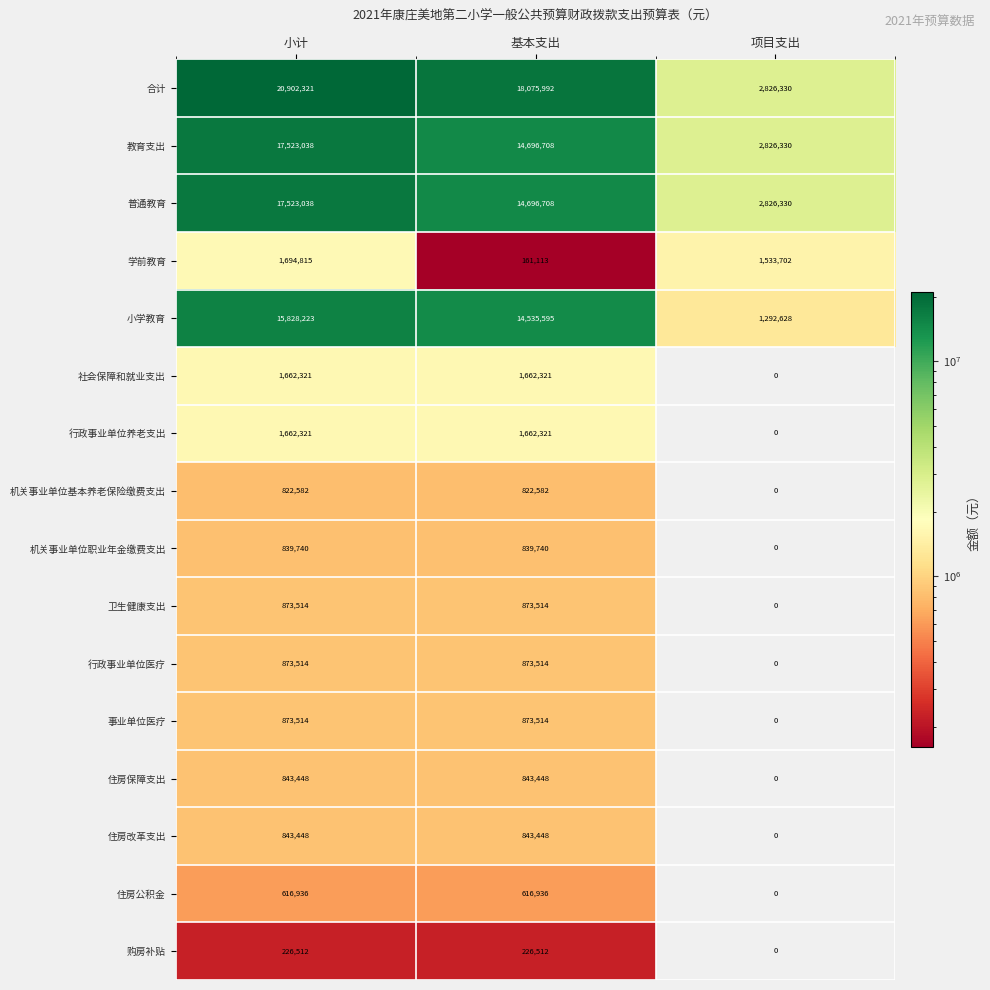

Is the value of 住房保障支出 at 小计 greater than the value of 住房公积金 at 基本支出?

Yes